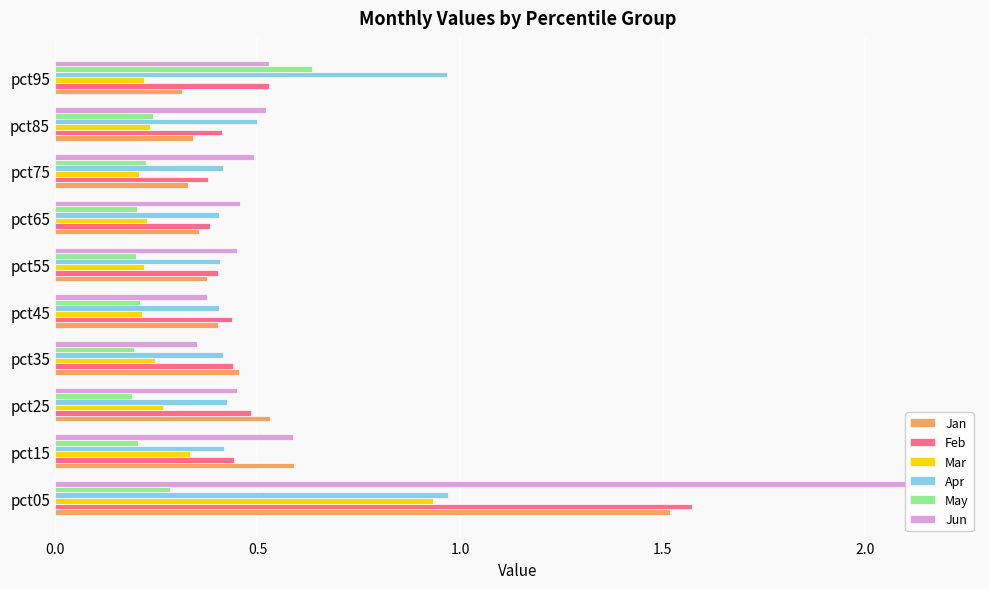

The value of May at pct55 is 0.1. True or false?

False